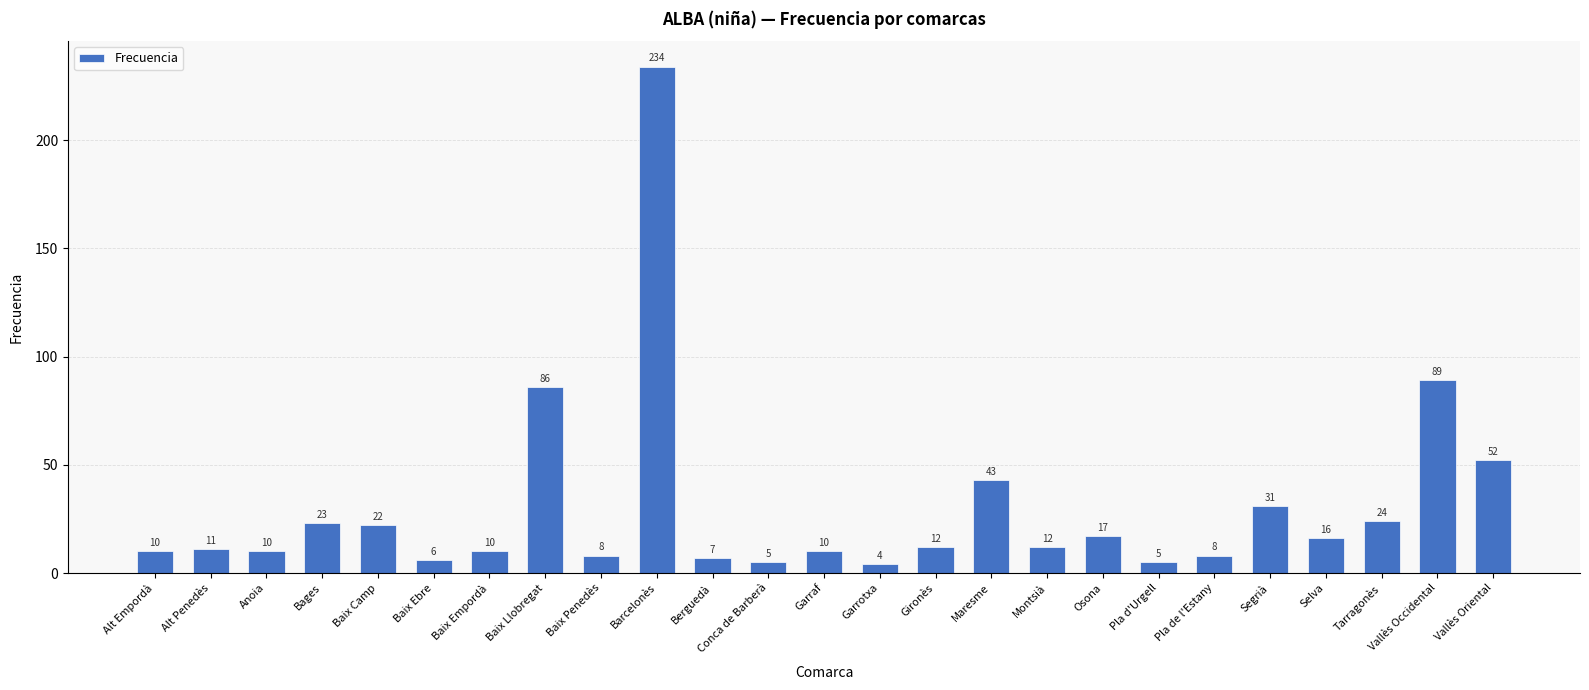

At which category does the chart reach its minimum across all series?

Garrotxa